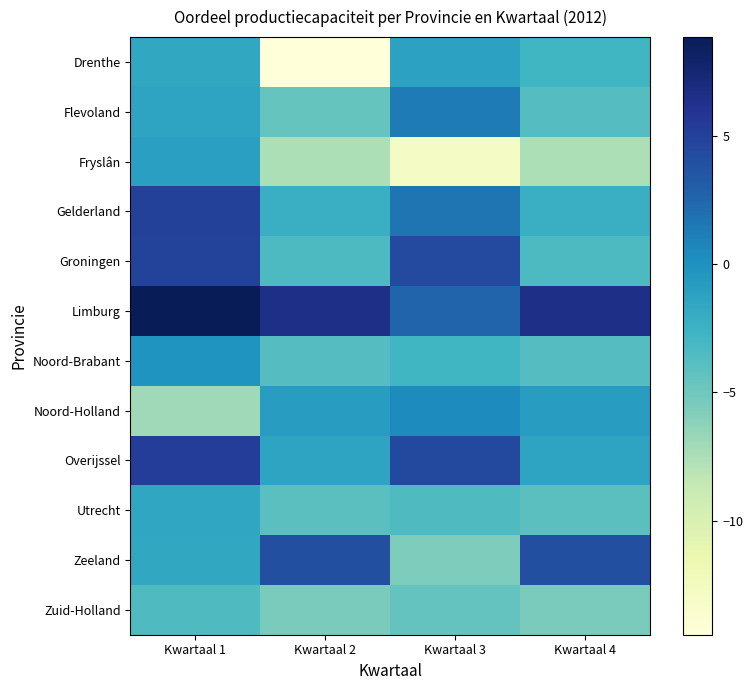

Reading right to left, extract all data points from this chart.

Drenthe: Kwartaal 4=-2.8	Kwartaal 3=-1.2	Kwartaal 2=-14.4	Kwartaal 1=-1.7
Flevoland: Kwartaal 4=-3.7	Kwartaal 3=1.4	Kwartaal 2=-4.5	Kwartaal 1=-1.4
Fryslân: Kwartaal 4=-7.6	Kwartaal 3=-12.9	Kwartaal 2=-7.6	Kwartaal 1=-1.1
Gelderland: Kwartaal 4=-2.3	Kwartaal 3=1.7	Kwartaal 2=-2.3	Kwartaal 1=5.0
Groningen: Kwartaal 4=-3.4	Kwartaal 3=4.3	Kwartaal 2=-3.4	Kwartaal 1=4.9
Limburg: Kwartaal 4=6.5	Kwartaal 3=2.6	Kwartaal 2=6.5	Kwartaal 1=8.9
Noord-Brabant: Kwartaal 4=-3.7	Kwartaal 3=-2.8	Kwartaal 2=-3.7	Kwartaal 1=-0.2
Noord-Holland: Kwartaal 4=-0.8	Kwartaal 3=0.5	Kwartaal 2=-0.8	Kwartaal 1=-7.1
Overijssel: Kwartaal 4=-1.4	Kwartaal 3=4.4	Kwartaal 2=-1.4	Kwartaal 1=5.3
Utrecht: Kwartaal 4=-4.0	Kwartaal 3=-3.5	Kwartaal 2=-4.0	Kwartaal 1=-1.6
Zeeland: Kwartaal 4=4.0	Kwartaal 3=-5.7	Kwartaal 2=4.0	Kwartaal 1=-1.7
Zuid-Holland: Kwartaal 4=-5.5	Kwartaal 3=-4.5	Kwartaal 2=-5.5	Kwartaal 1=-3.5